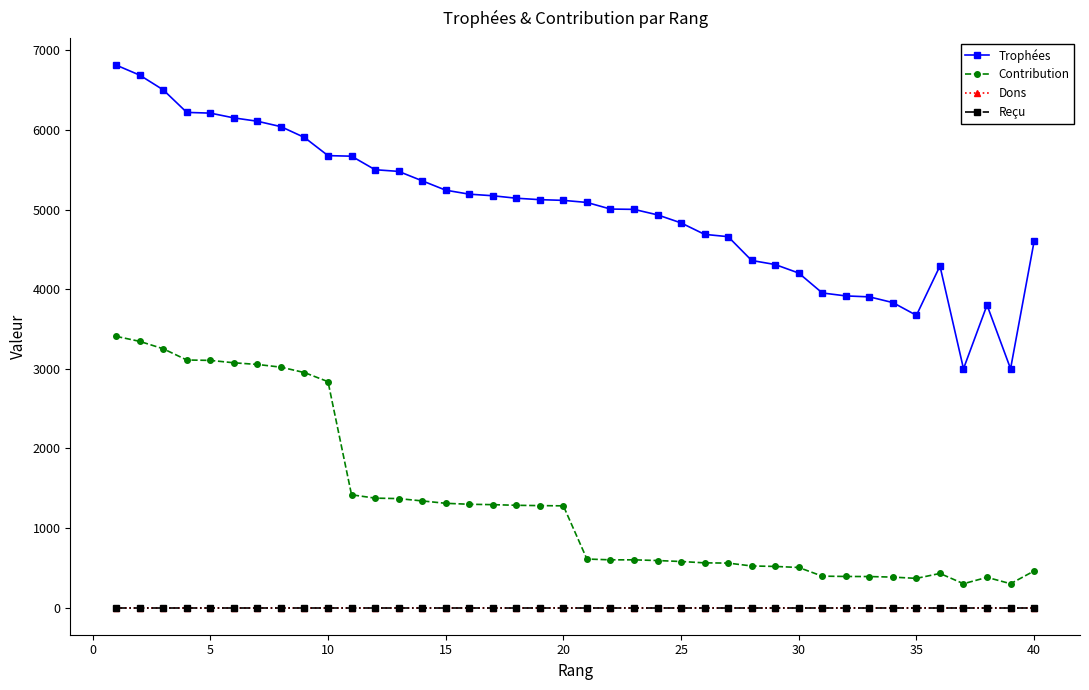

True or false: Dons has more than 1 points higher than both neighbors.

False